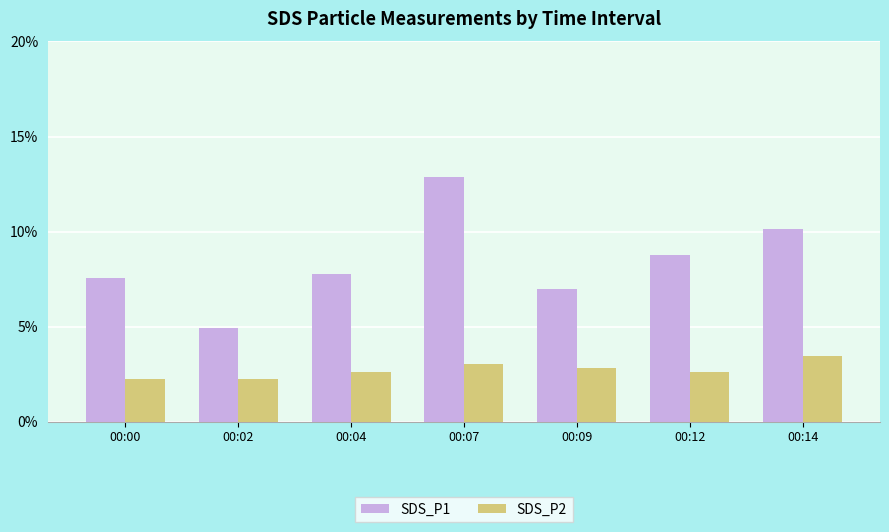

What is the value of the SDS_P1 bar at the 6th from the left?

8.8